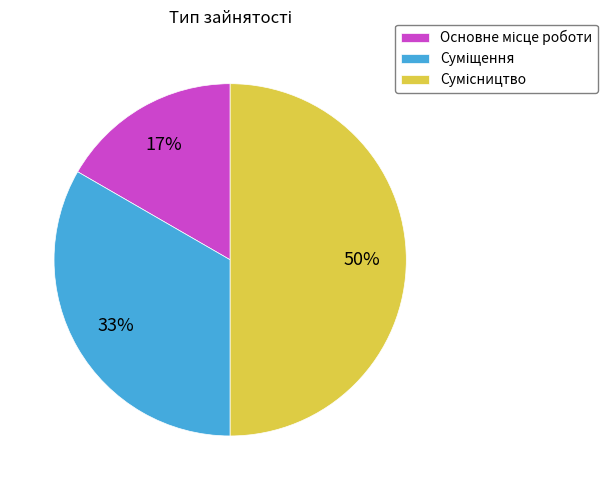

To the nearest percent, what is the average slice percentage?

33%